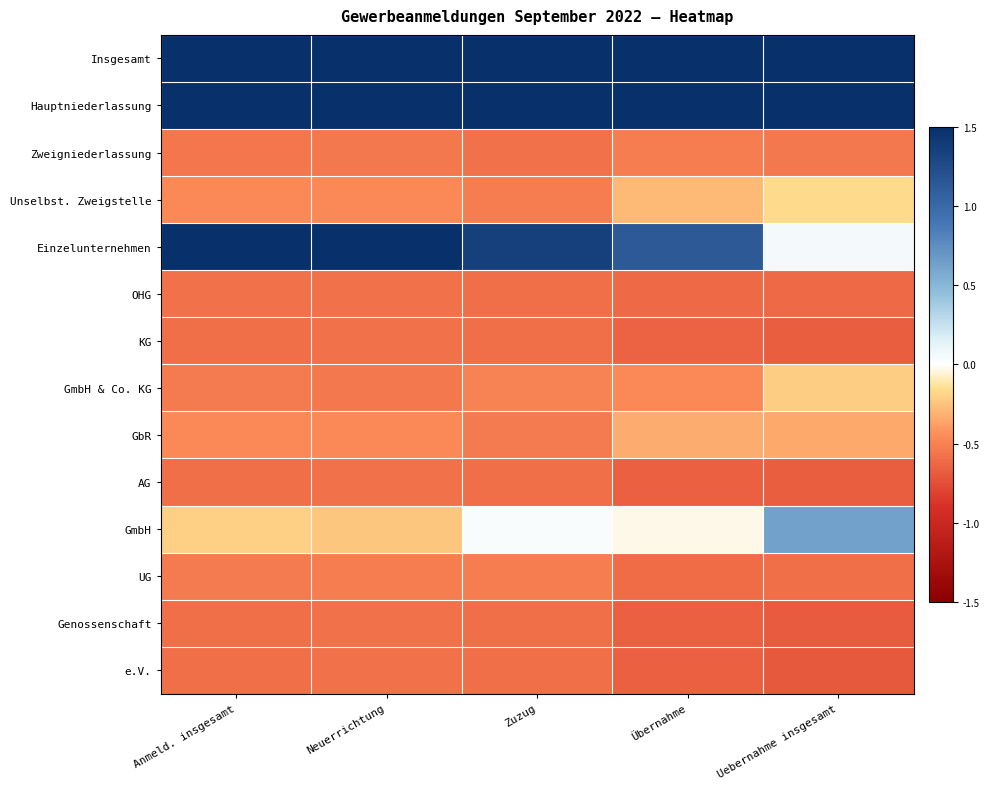

Between Neuerrichtung and Uebernahme insgesamt, which series saw the biggest shift?

Einzelunternehmen